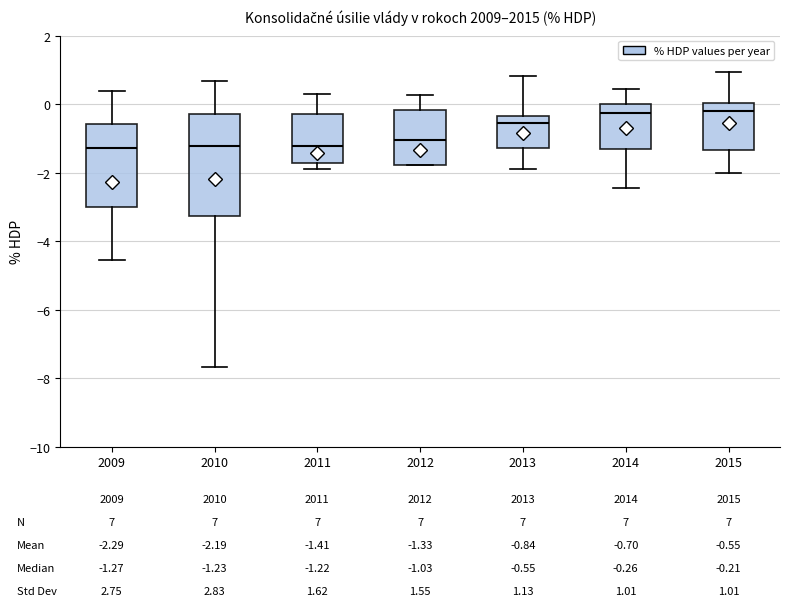

Which box is the tallest, from its lower edge to its upper edge?

2010